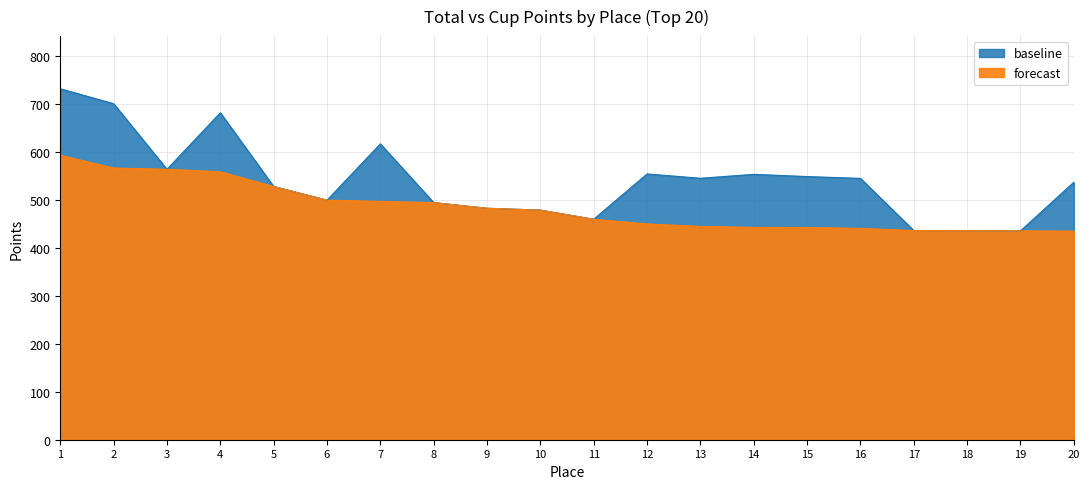

How many lines are shown in the chart?

2